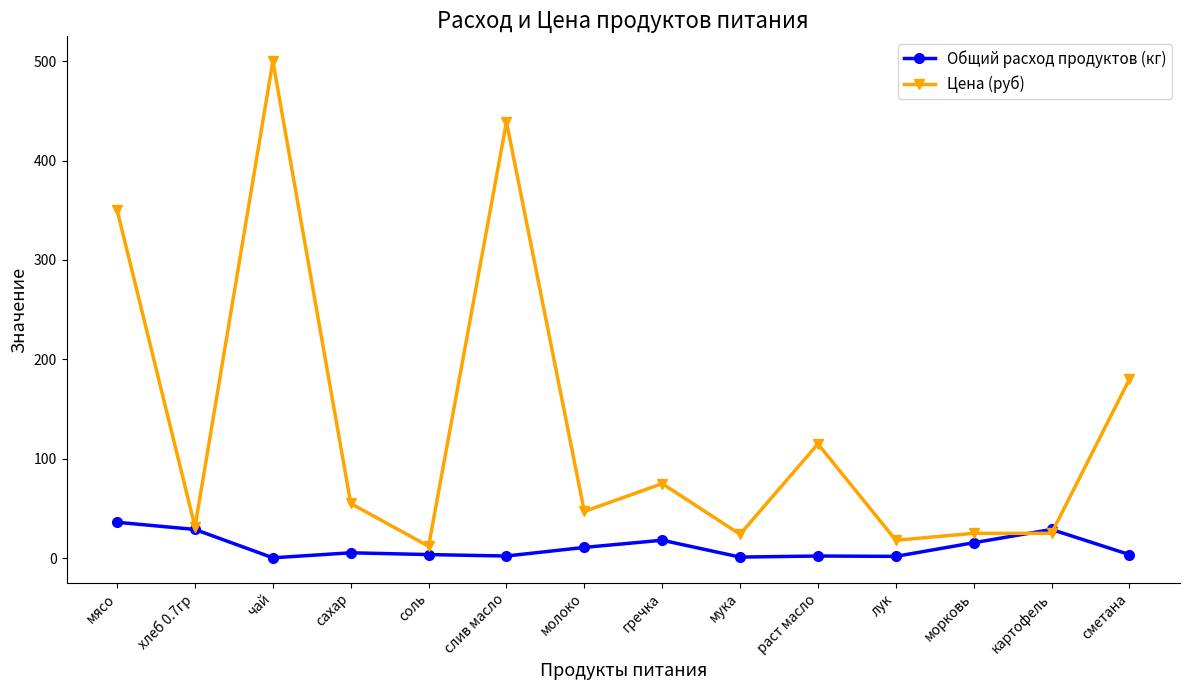

At which label does Цена (руб) reach its minimum?

соль